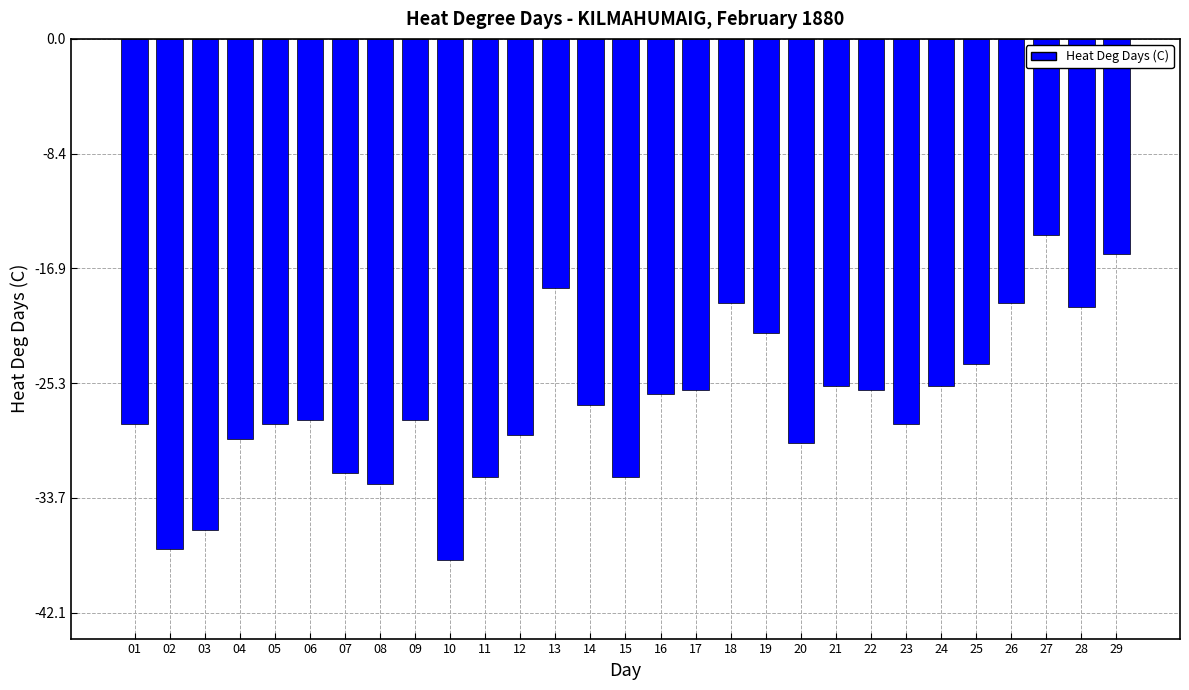

What is the value of the 28th bar from the left?

-19.7